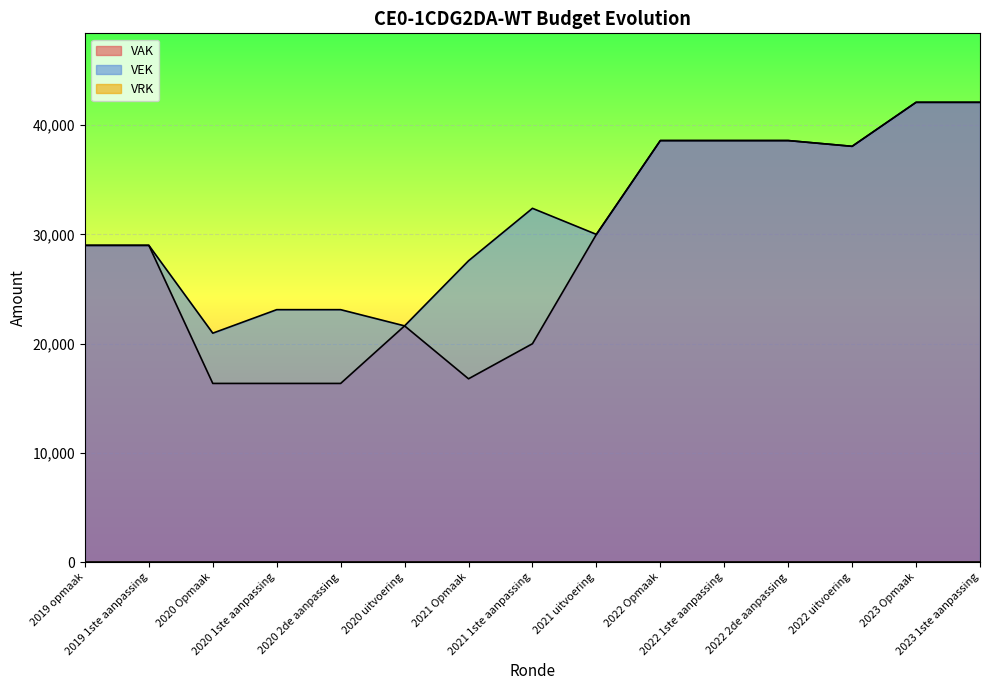

The VEK series shows 38588 at 2022 2de aanpassing. True or false?

True